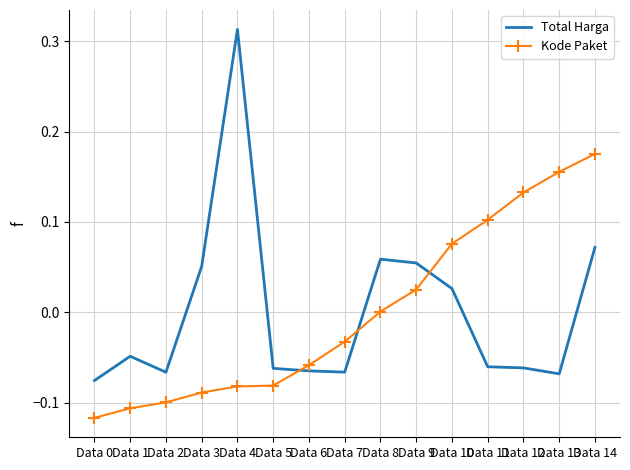

Rank the series by their maximum value, from lowest to highest.

Kode Paket, Total Harga